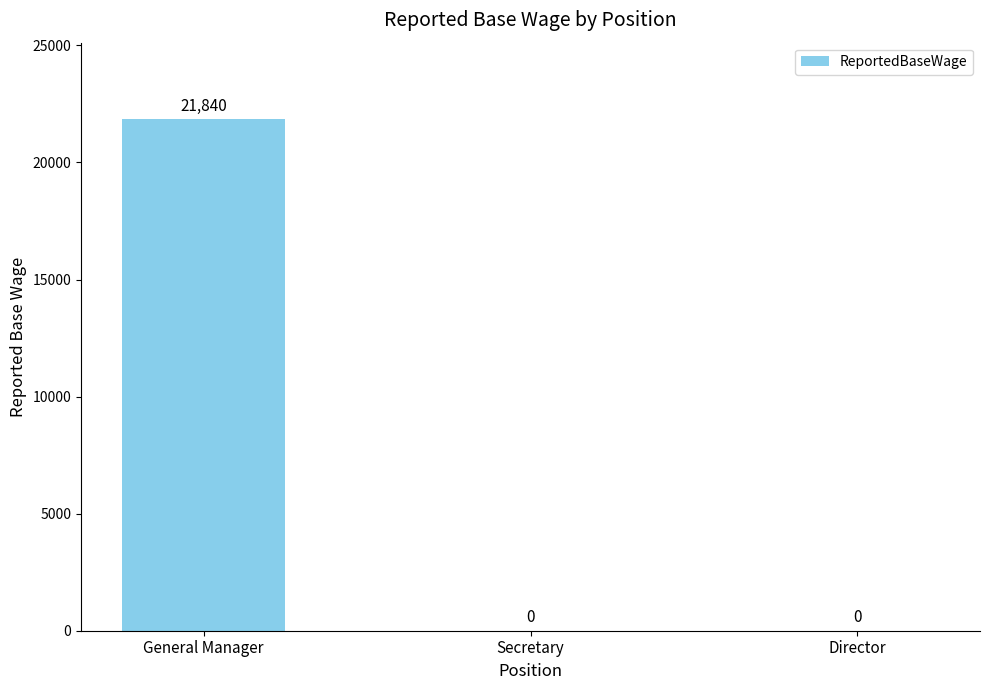

How many values are between 0 and 21840?

3